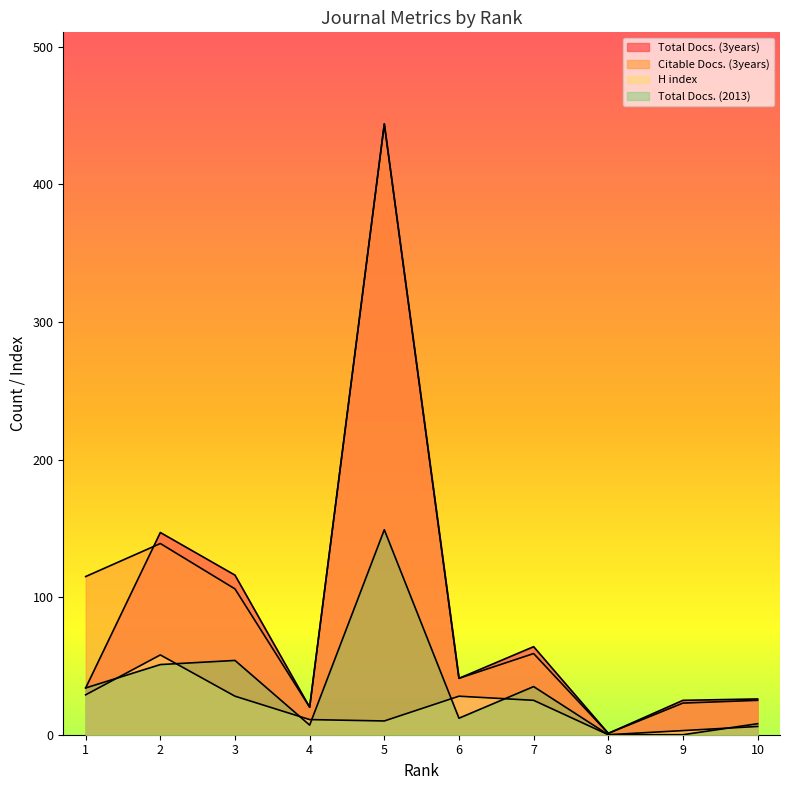

Does the chart have visible grid lines?

No